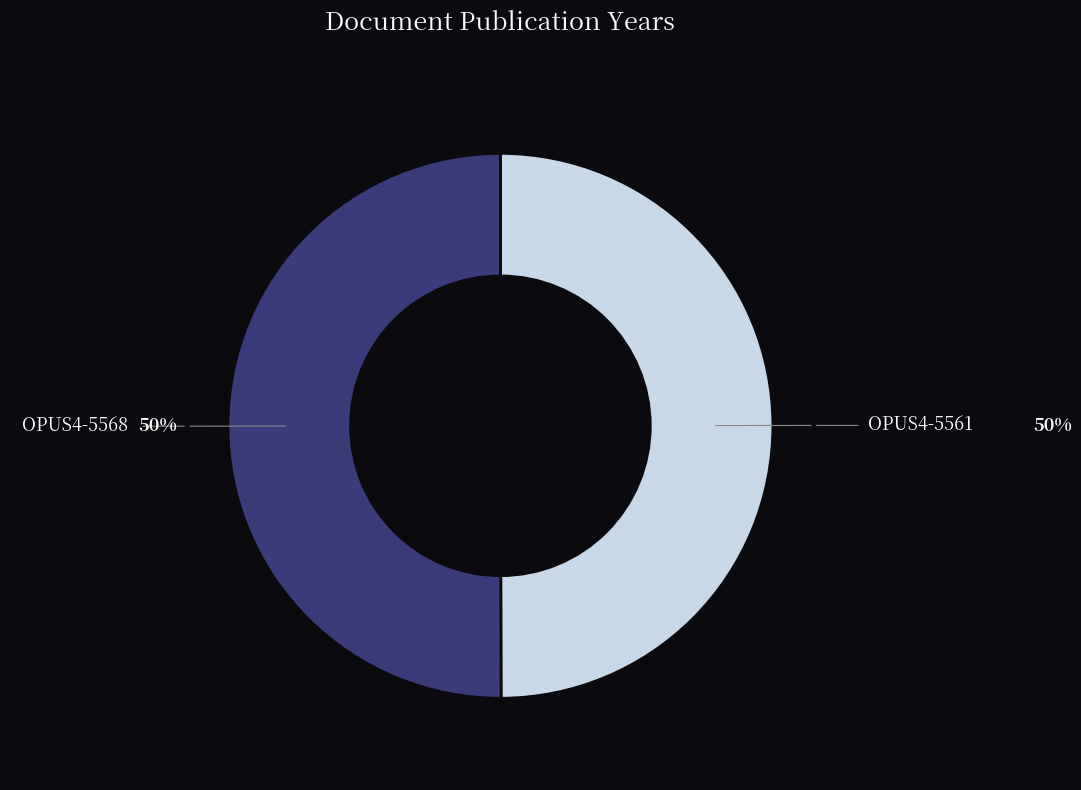

Count the number of slices in the pie.

2